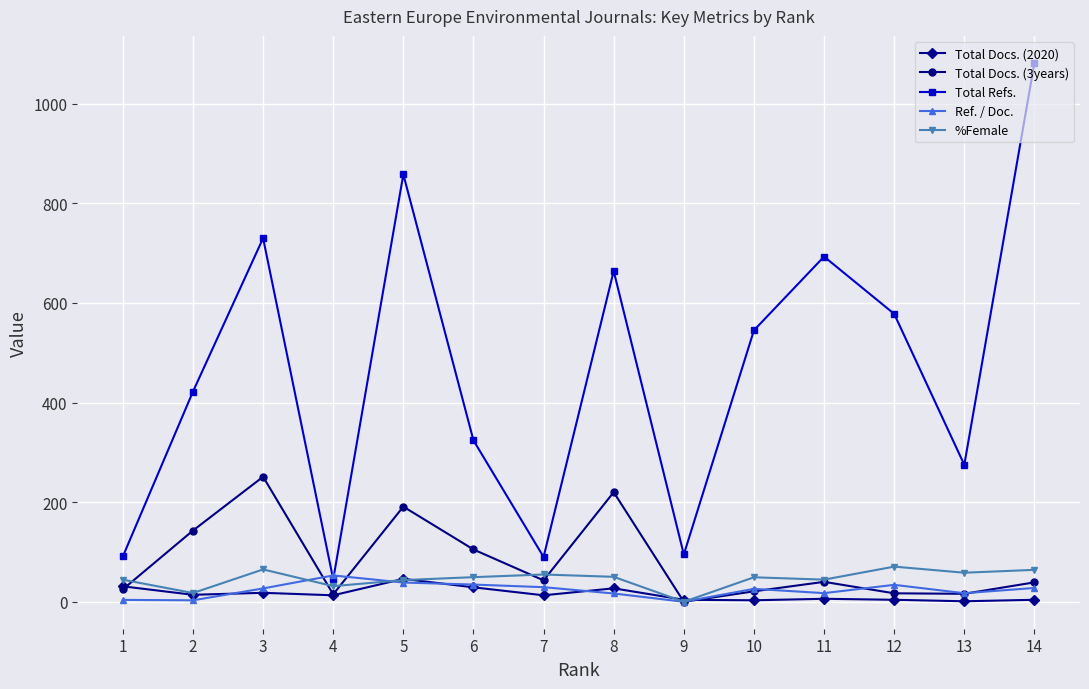

What is the value of the %Female point at the 1st from the left?

44.3